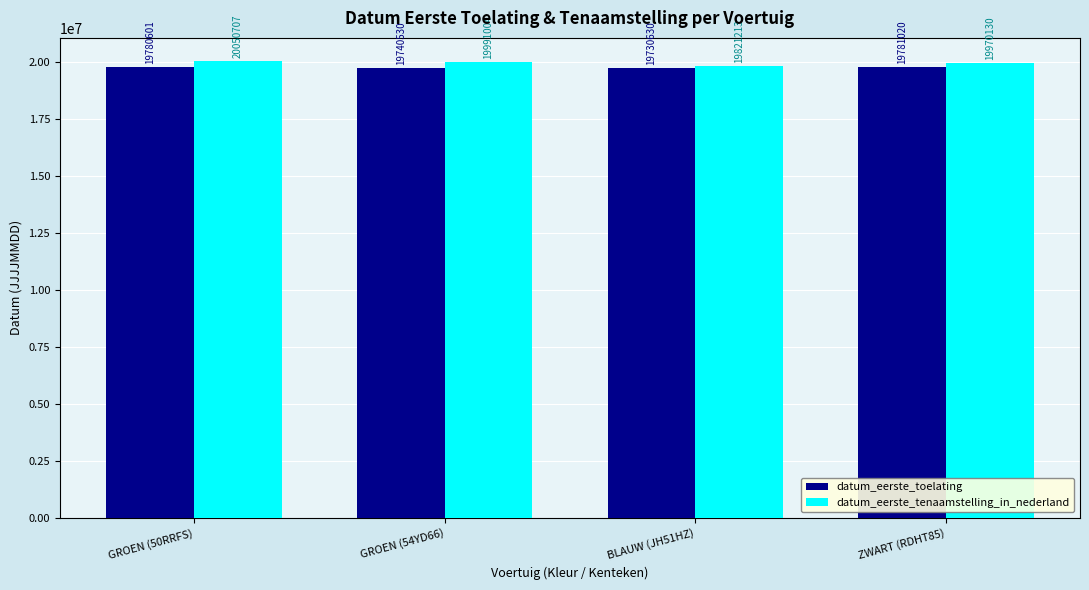

What is the label of the 1st bar from the left?

GROEN (50RRFS)